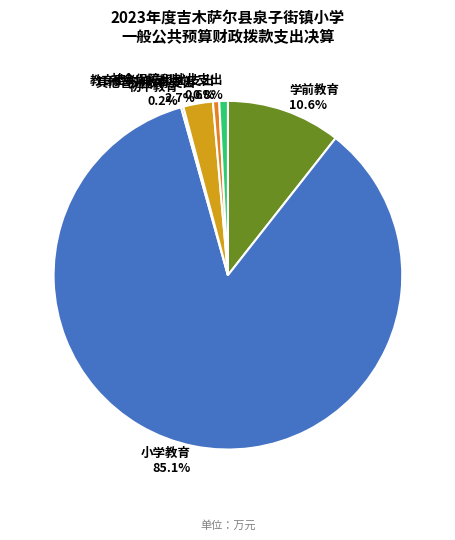

Which slice represents more than half of the pie?

小学教育